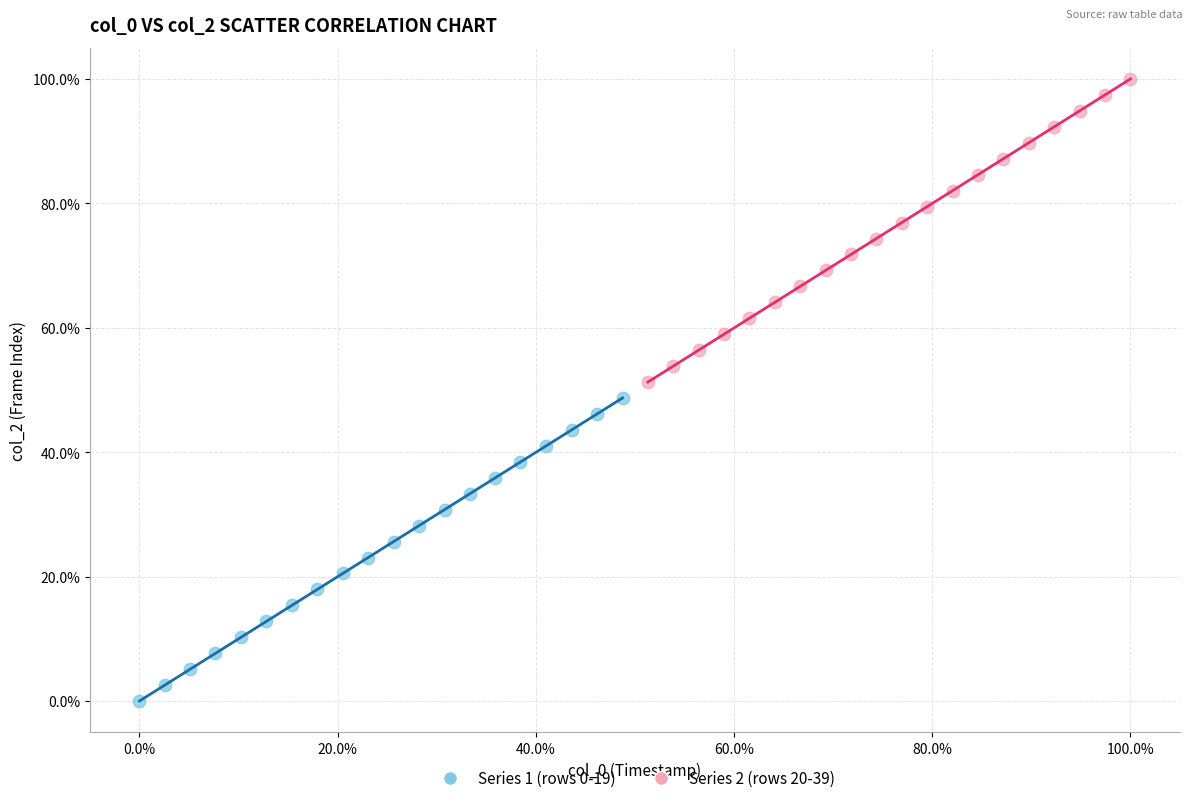

Which series contains the highest Y value?

Series 2 (rows 20-39)